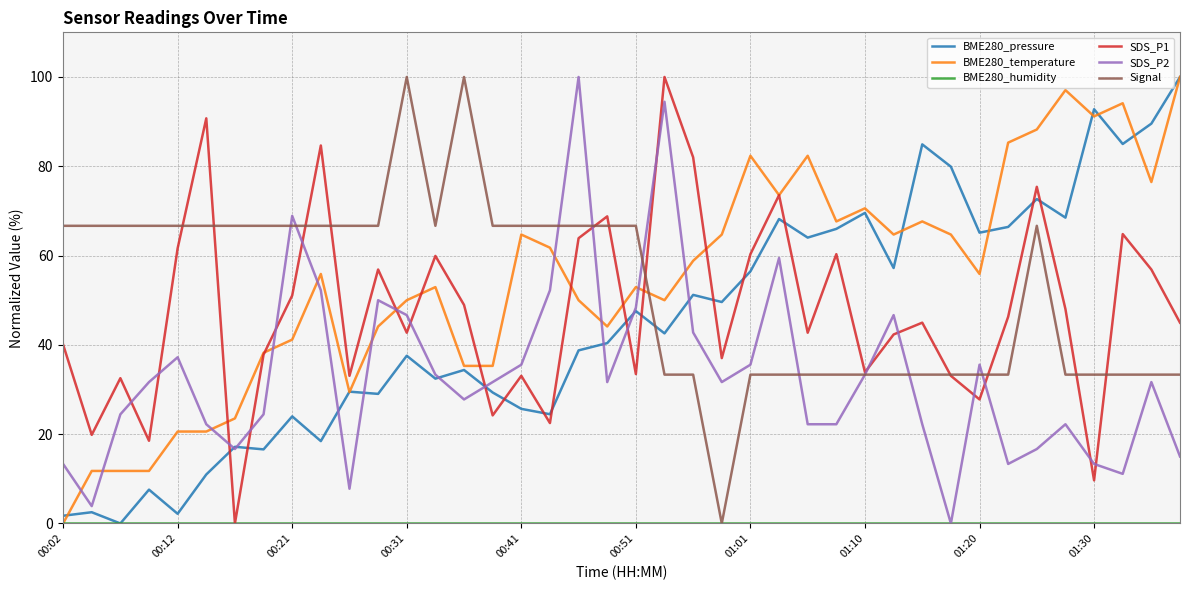

What is the highest value of the Signal series?

100.0